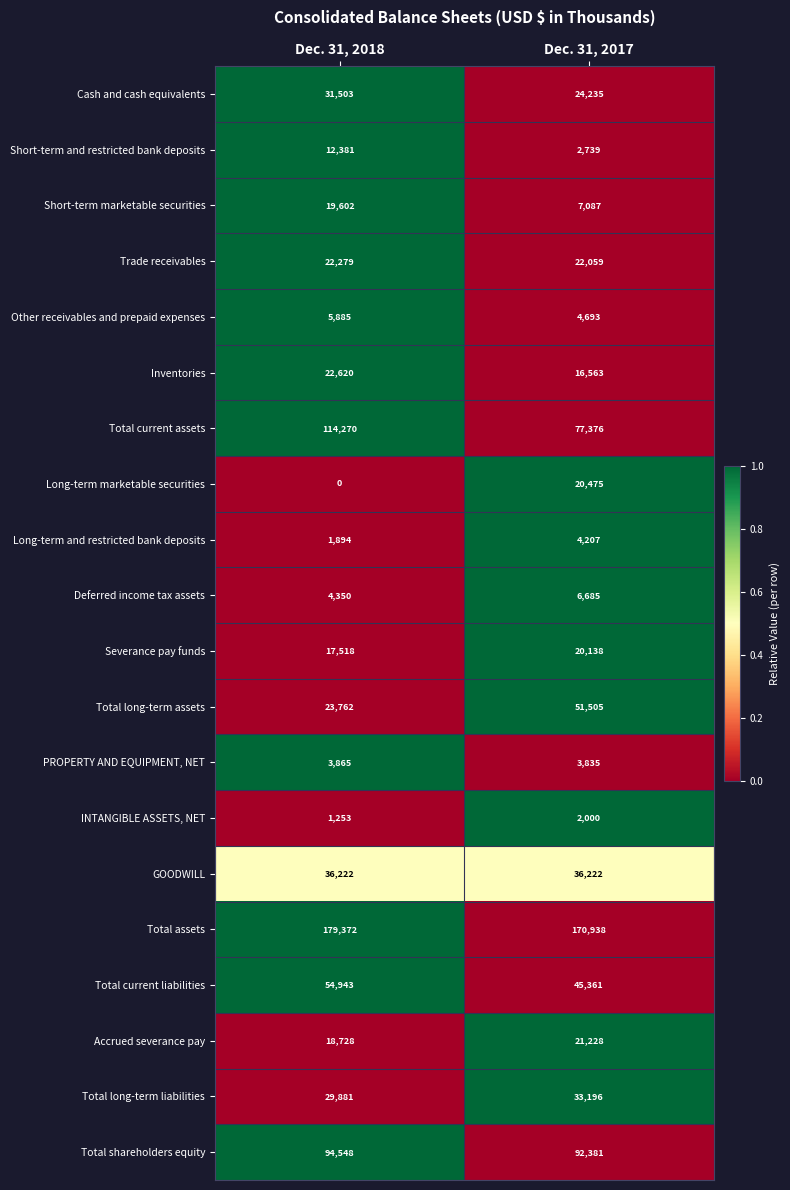

Rank the series at Dec. 31, 2017 from lowest to highest value.

INTANGIBLE ASSETS, NET, Short-term and restricted bank deposits, PROPERTY AND EQUIPMENT, NET, Long-term and restricted bank deposits, Other receivables and prepaid expenses, Deferred income tax assets, Short-term marketable securities, Inventories, Severance pay funds, Long-term marketable securities, Accrued severance pay, Trade receivables, Cash and cash equivalents, Total long-term liabilities, GOODWILL, Total current liabilities, Total long-term assets, Total current assets, Total shareholders equity, Total assets